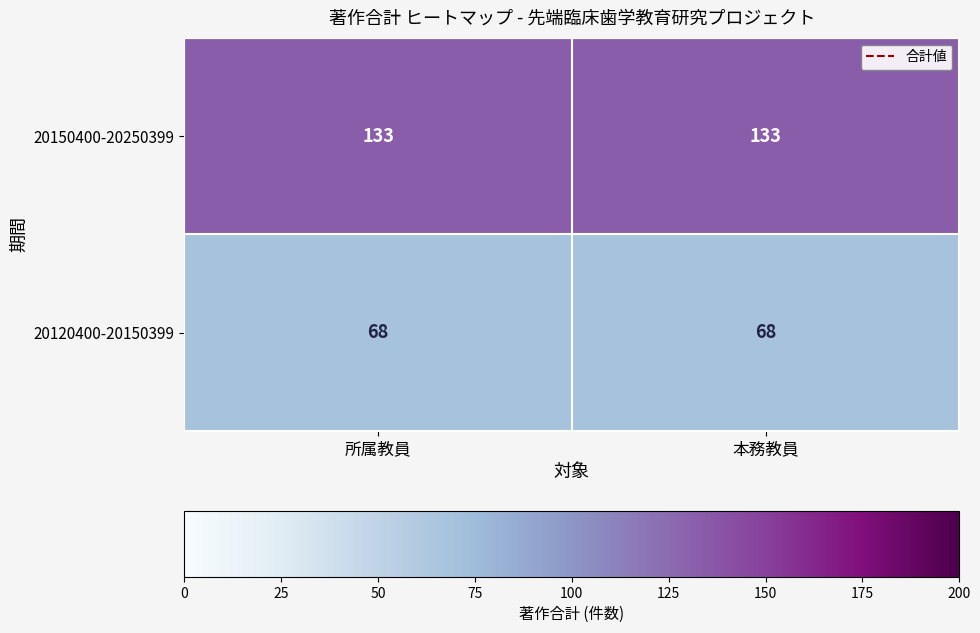

The 20120400-20150399 series shows 68 at 本務教員. True or false?

True